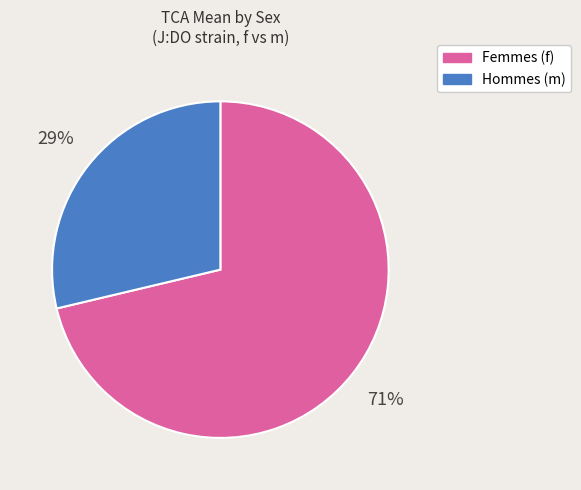

What is the majority slice?

Femmes (f)